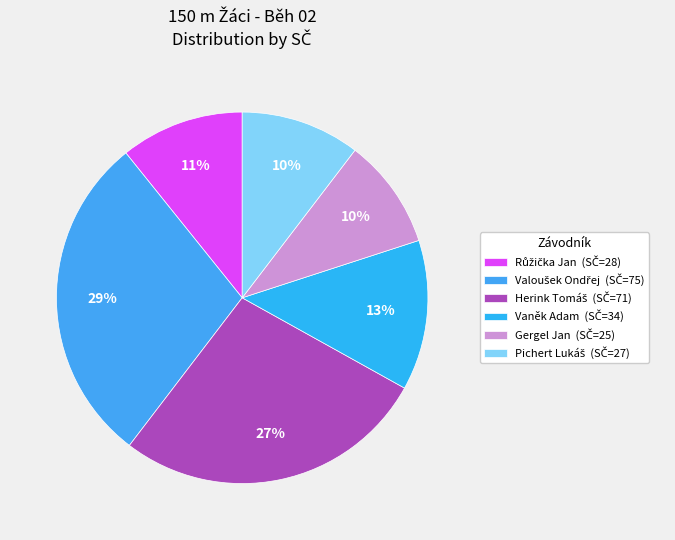

What percentage is the Vaněk Adam slice, to the nearest percent?

13%